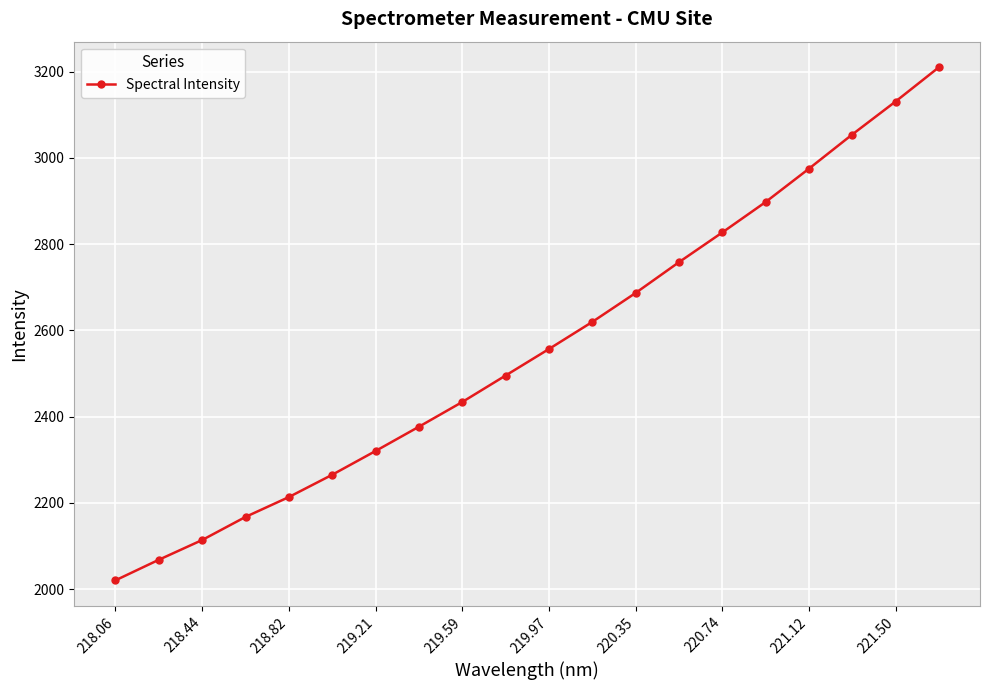

What is the smallest value displayed?

2020.2